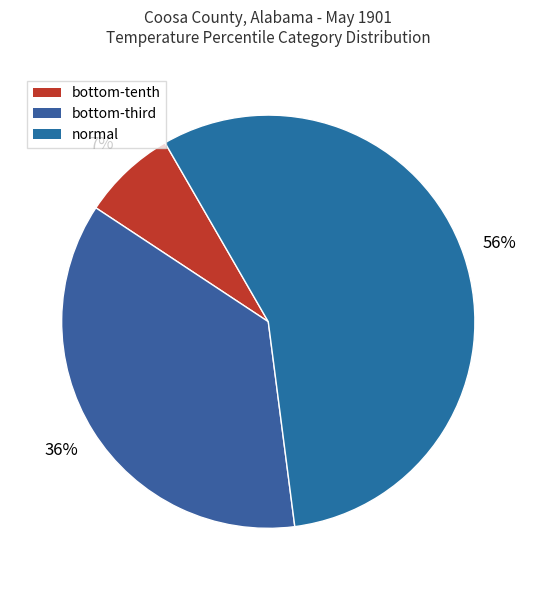

Count the number of slices in the pie.

3